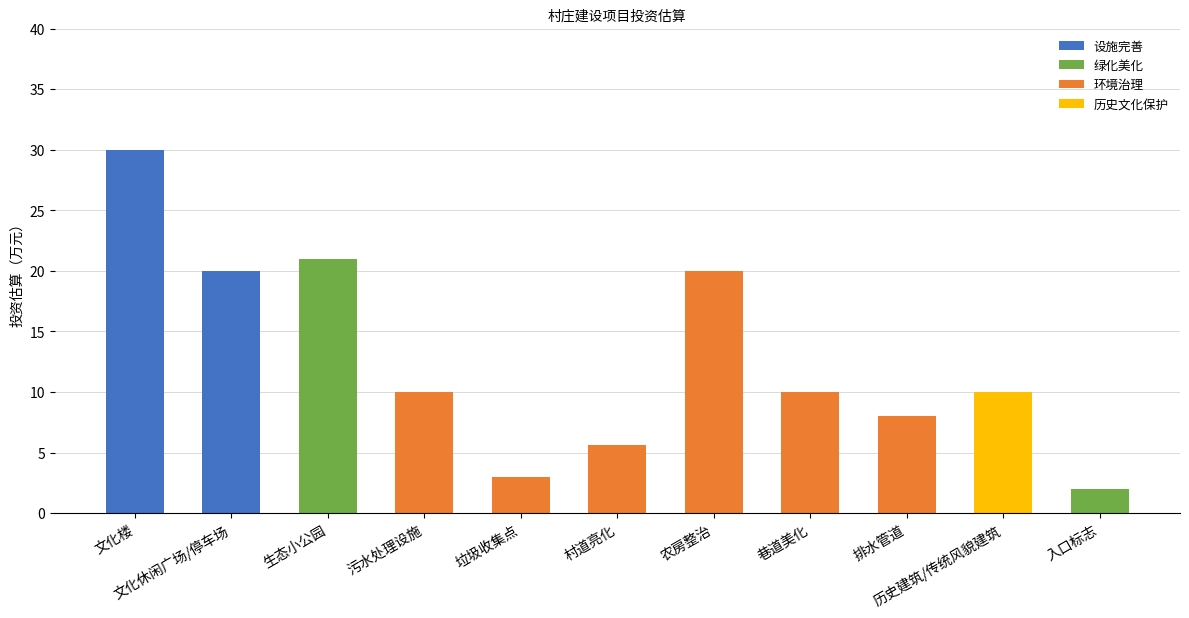

Reading left to right, what are all the values shown in this chart?

30.0	20.0	21.0	10.0	3.0	5.6	20.0	10.0	8.0	10.0	2.0